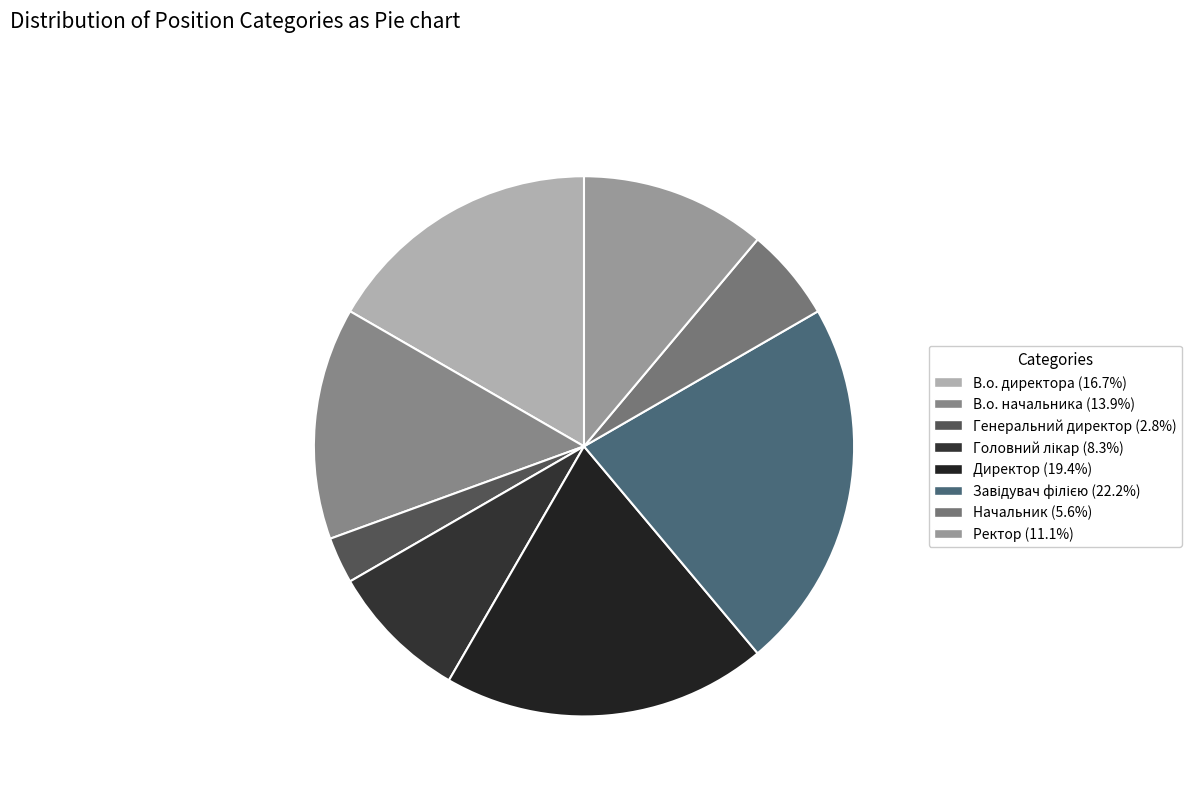

To the nearest percent, what is the difference between the largest and smallest slice percentages?

19%